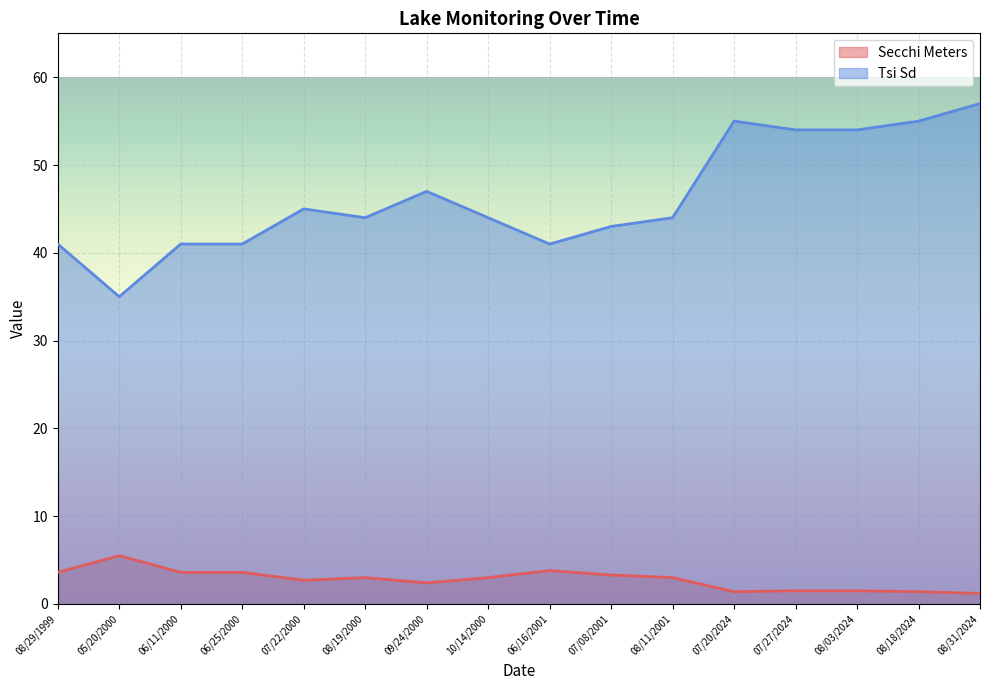

True or false: Tsi Sd and Secchi Meters intersect in this chart.

False